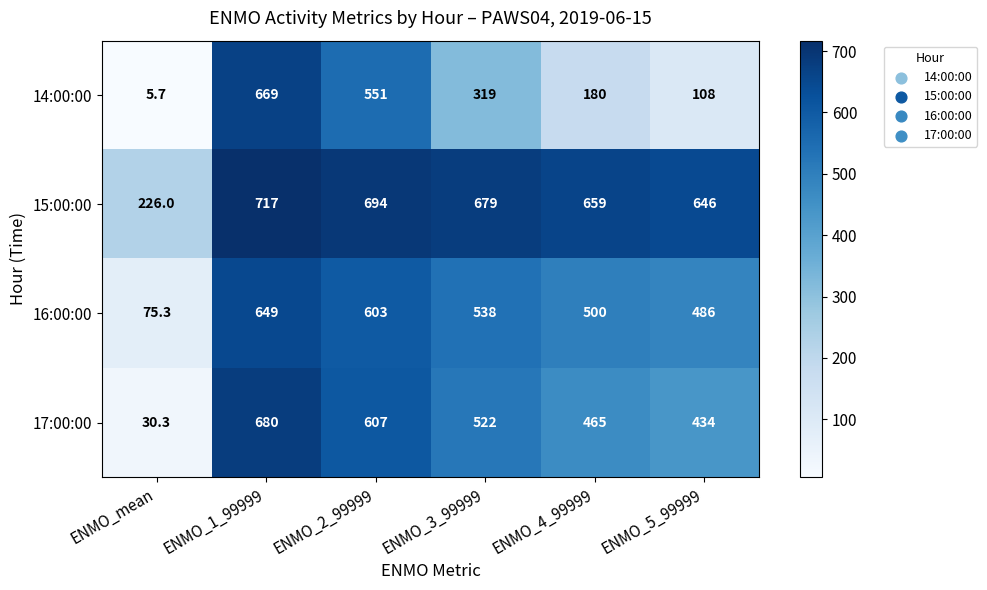

Reading right to left, transcribe all the data shown in this chart.

14:00:00: ENMO_5_99999=108.0	ENMO_4_99999=180.0	ENMO_3_99999=319.0	ENMO_2_99999=551.0	ENMO_1_99999=669.0	ENMO_mean=5.7
15:00:00: ENMO_5_99999=646.0	ENMO_4_99999=659.0	ENMO_3_99999=679.0	ENMO_2_99999=694.0	ENMO_1_99999=717.0	ENMO_mean=226.0
16:00:00: ENMO_5_99999=486.0	ENMO_4_99999=500.0	ENMO_3_99999=538.0	ENMO_2_99999=603.0	ENMO_1_99999=649.0	ENMO_mean=75.3
17:00:00: ENMO_5_99999=434.0	ENMO_4_99999=465.0	ENMO_3_99999=522.0	ENMO_2_99999=607.0	ENMO_1_99999=680.0	ENMO_mean=30.3